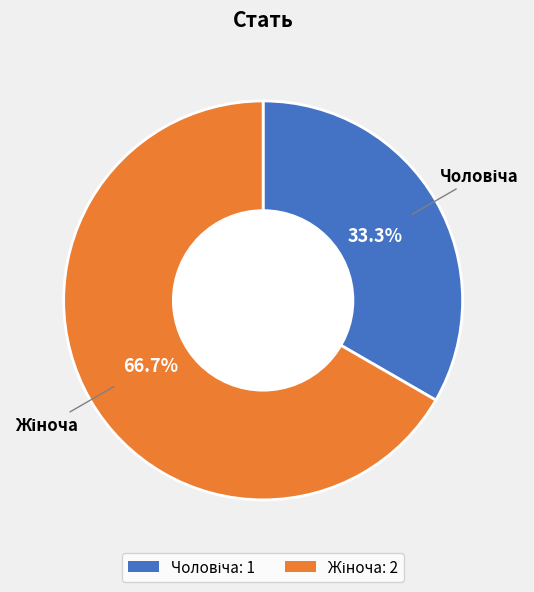

Does any single category account for the majority?

Yes